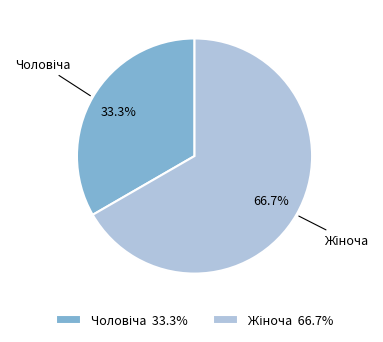

Does any single category account for the majority?

Yes